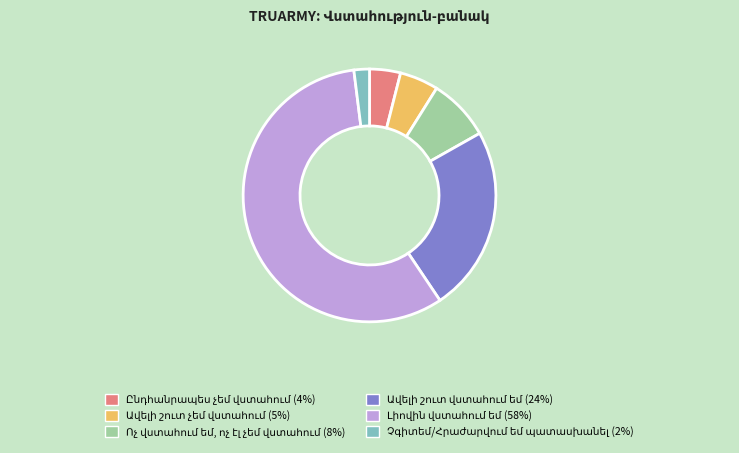

Is there any slice that represents more than half of the pie?

Yes